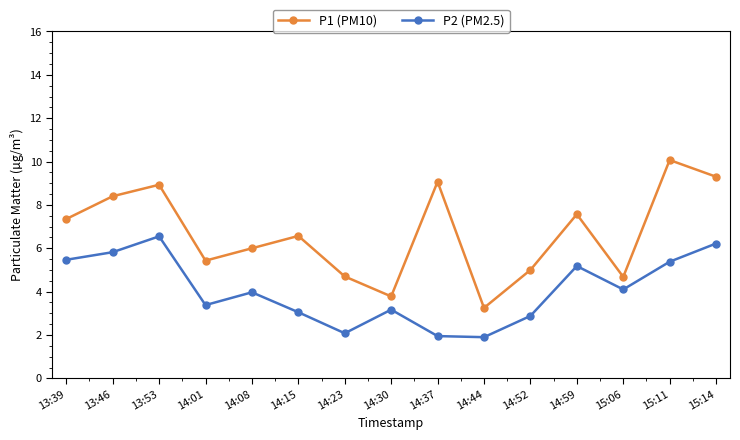

The value of P1 (PM10) at 13:39 is 11.2. True or false?

False